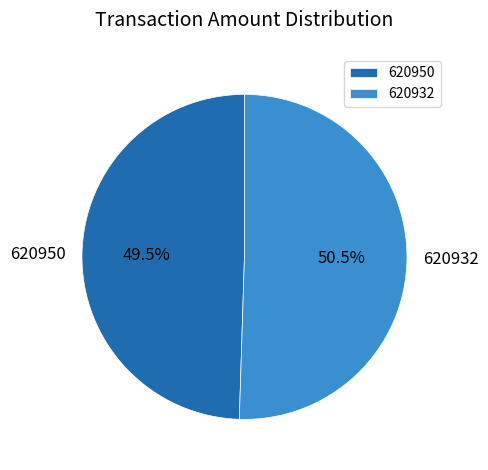

Count the number of slices in the pie.

2